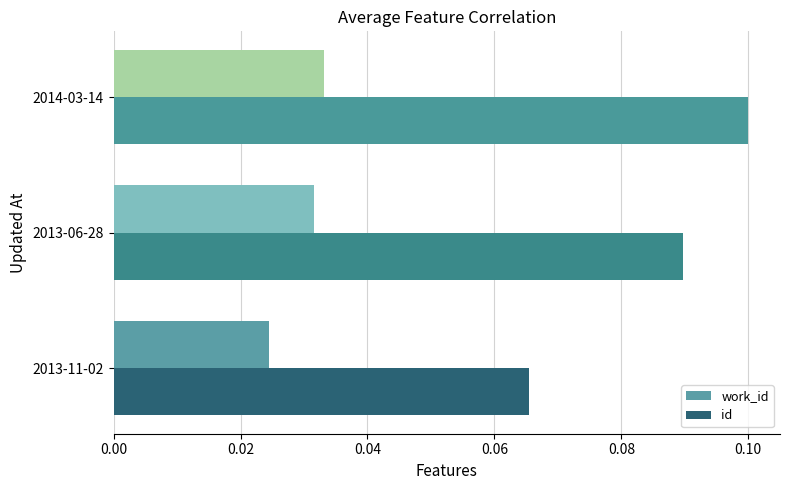

The id series shows 0.1 at 2013-06-28. True or false?

True